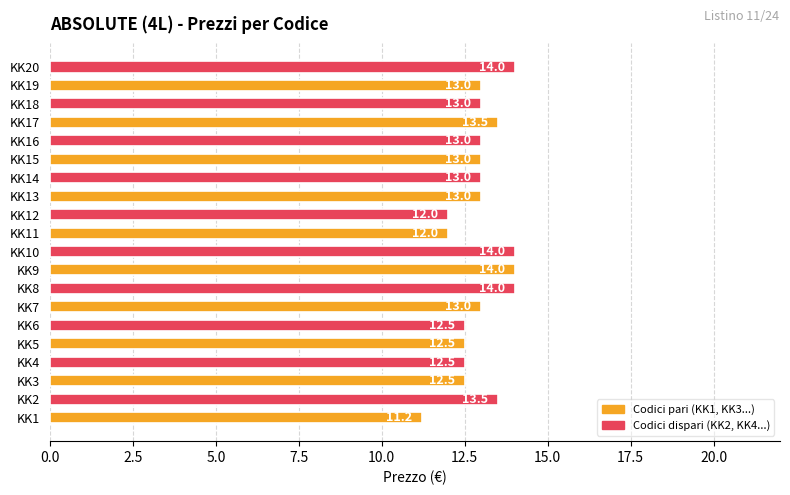

The chart shows a value of 13.5 at KK17. True or false?

True